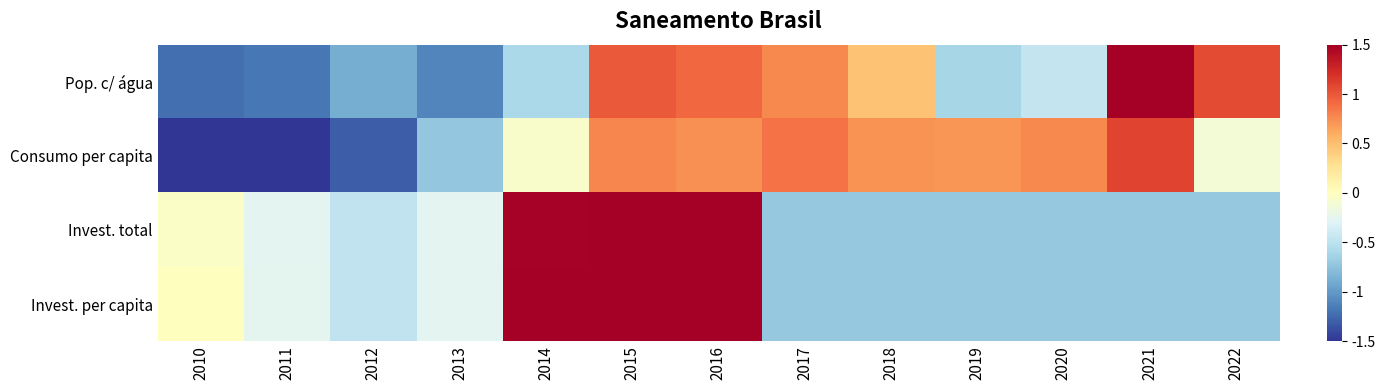

What is the spread (max minus min) of values at 2016?

0.8